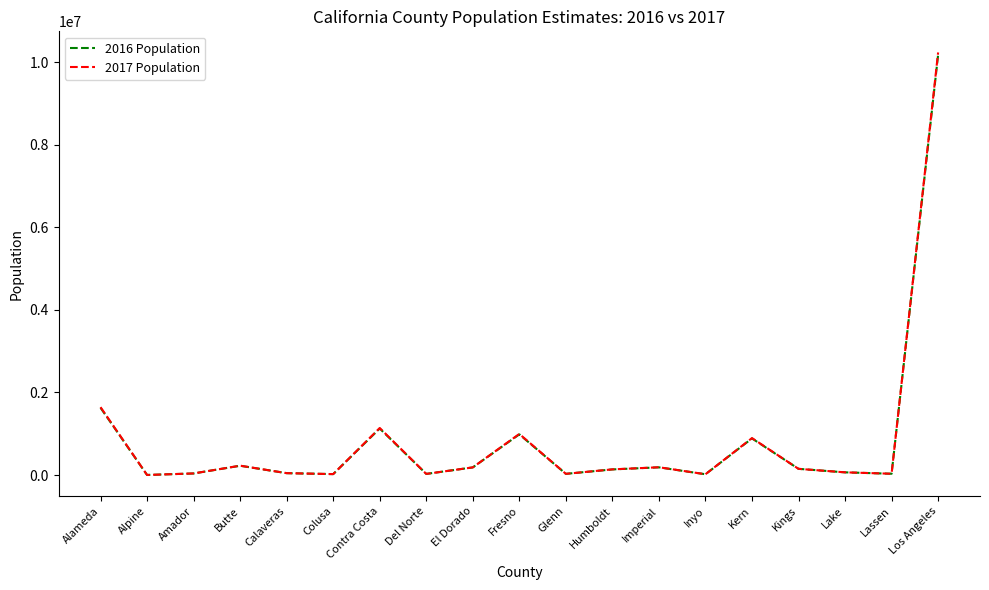

At which label does 2017 Population reach its peak?

Los Angeles